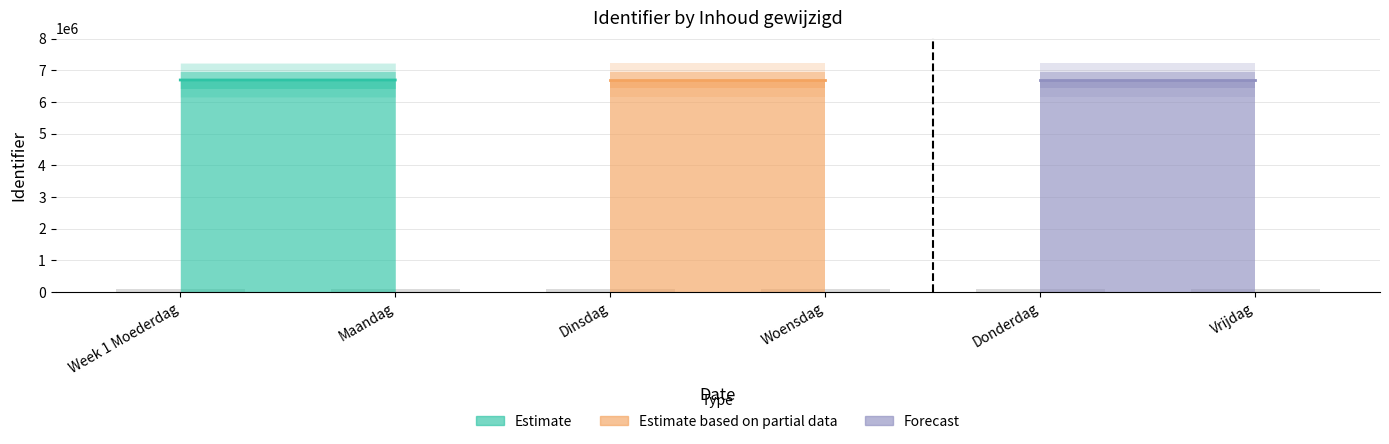

What is the difference between the maximum and second lowest values?

0.1